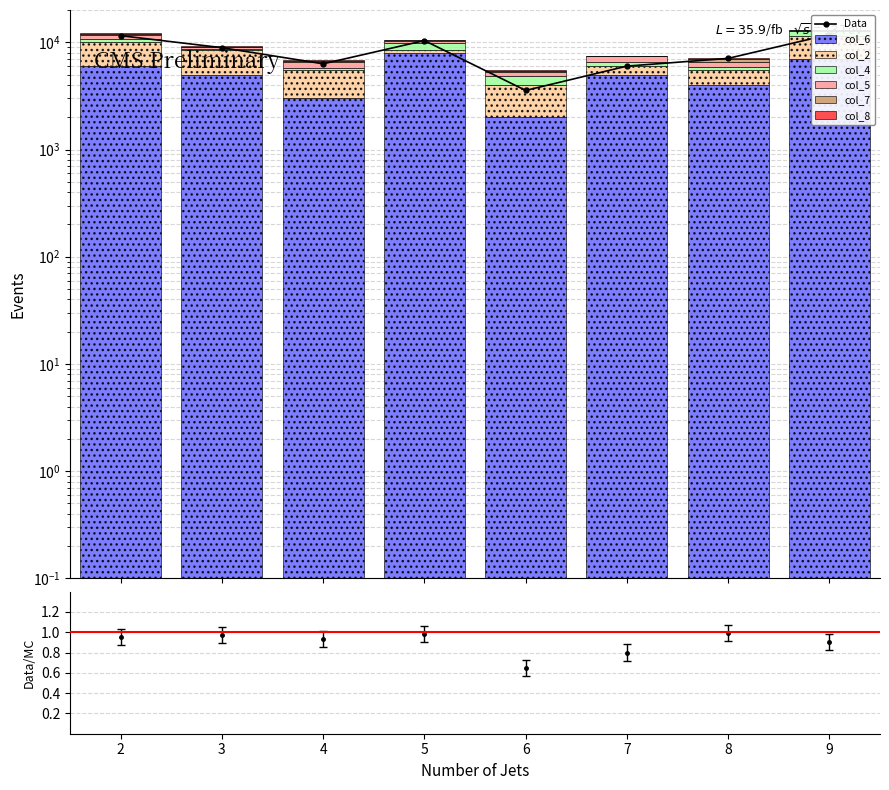

The col_6 series shows 5000 at 3. True or false?

True